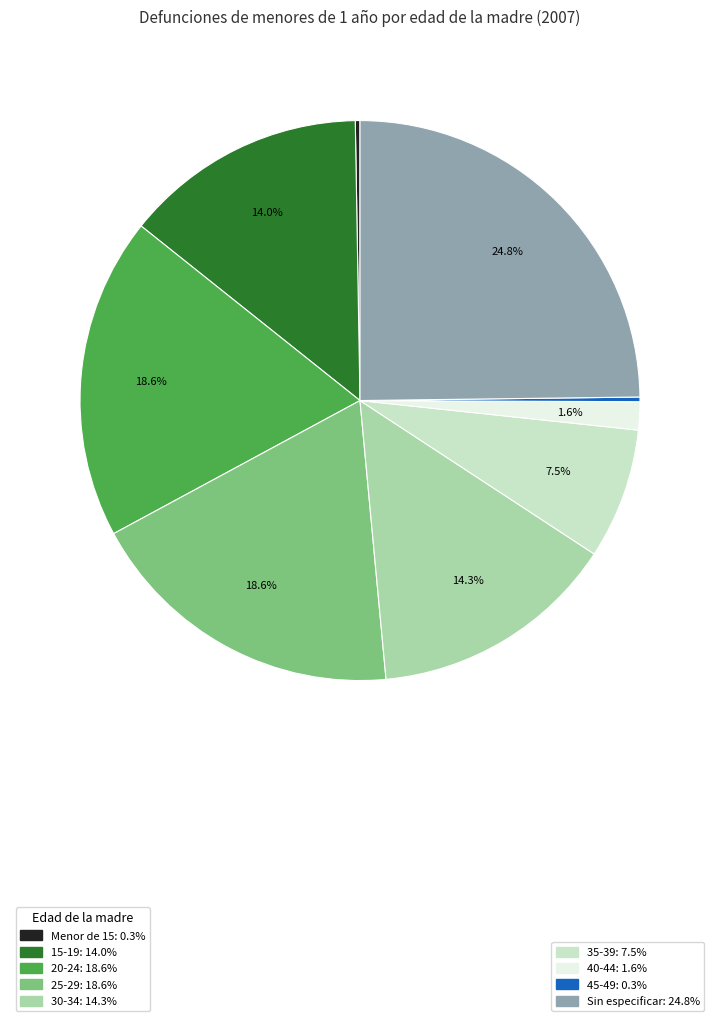

To the nearest percent, what is the average slice percentage?

11%